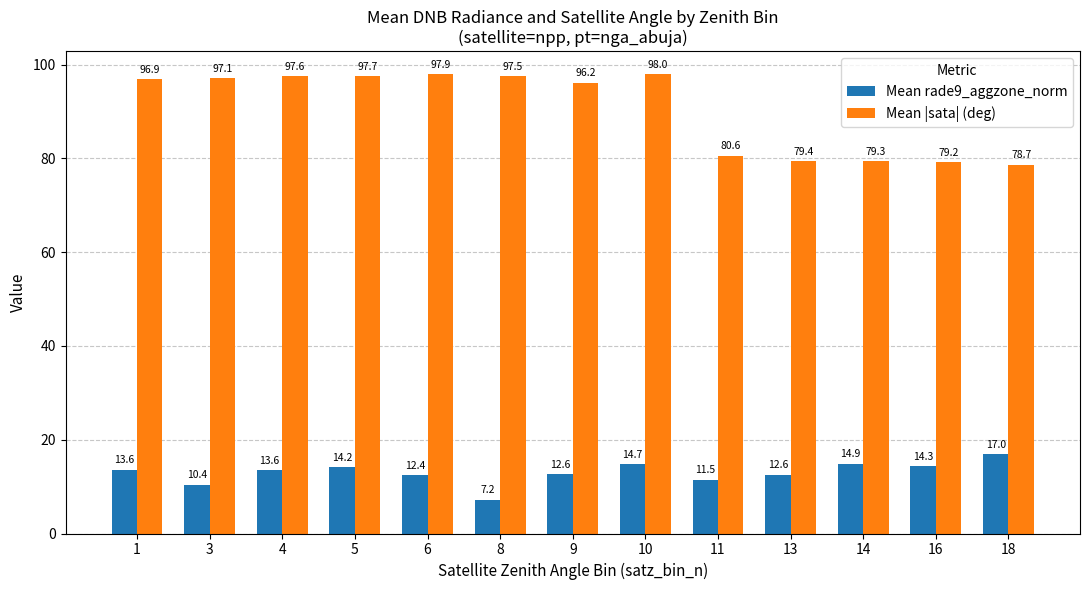

At how many categories does at least one series exceed 35?

13